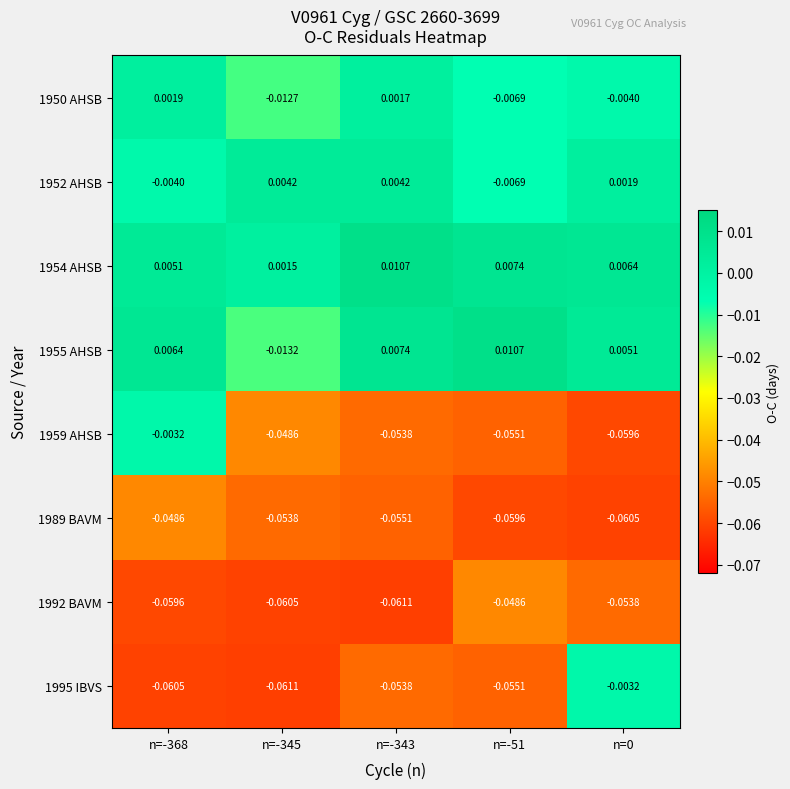

Is the value of 1995 IBVS at n=-345 greater than the value of 1992 BAVM at n=-51?

No